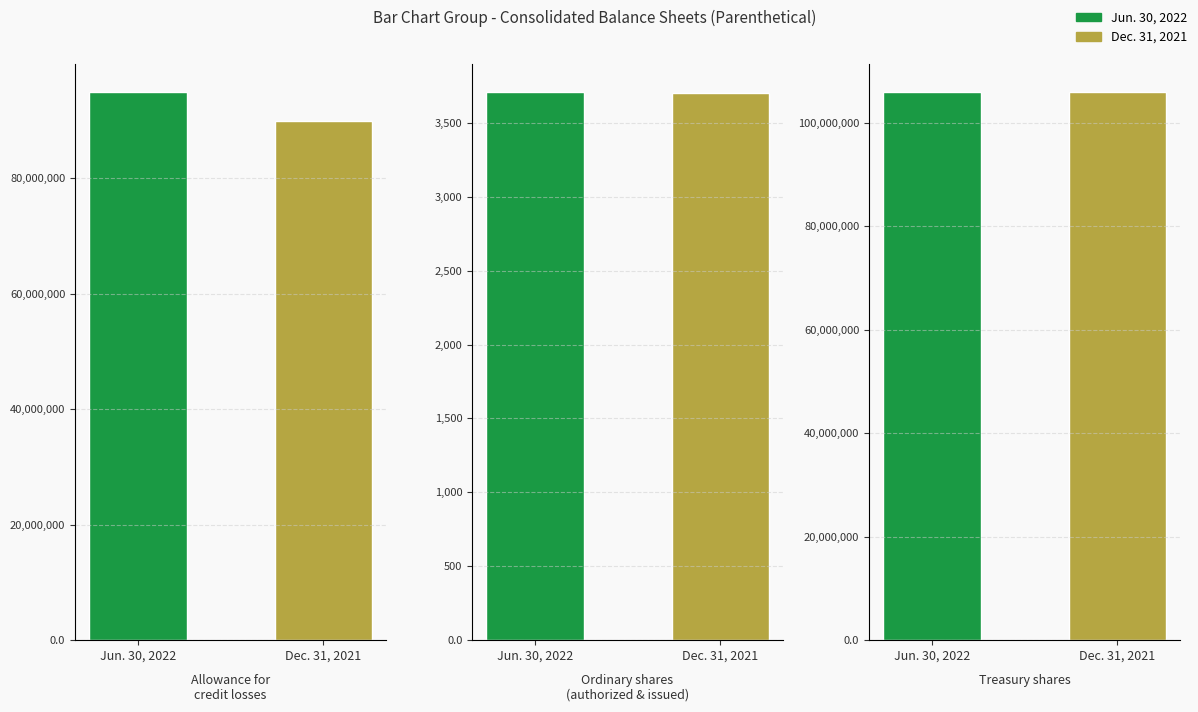

What are all the series names shown in the legend?

Jun. 30, 2022, Dec. 31, 2021